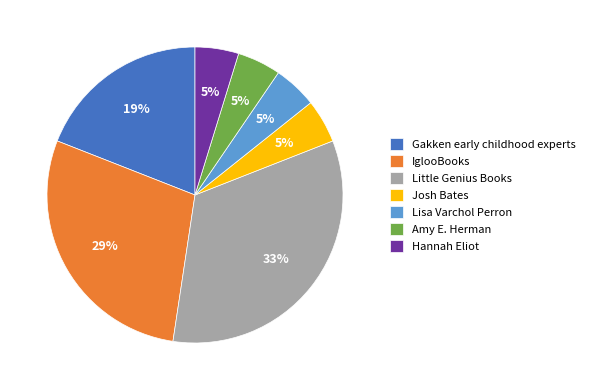

How many segments does this pie chart have?

7